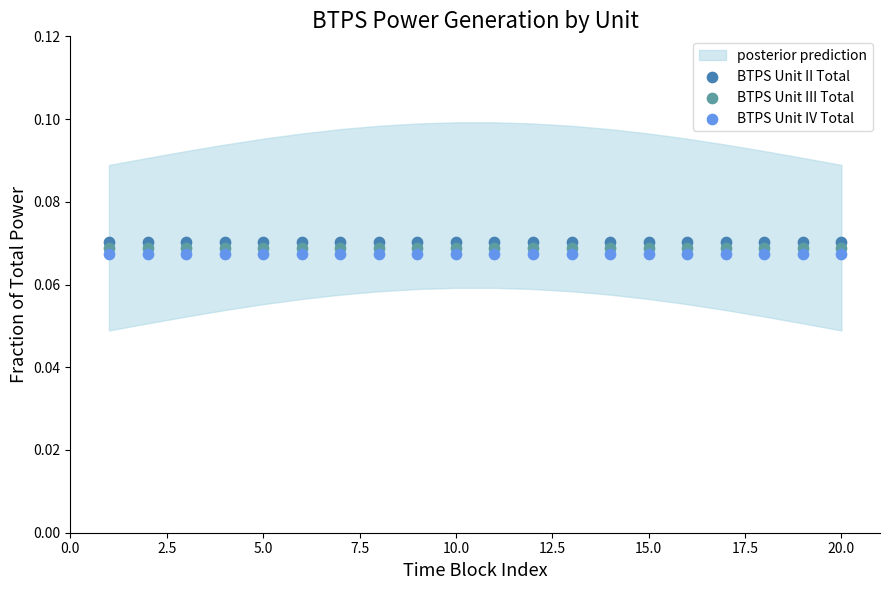

How many points are shown in the scatter plot?

60